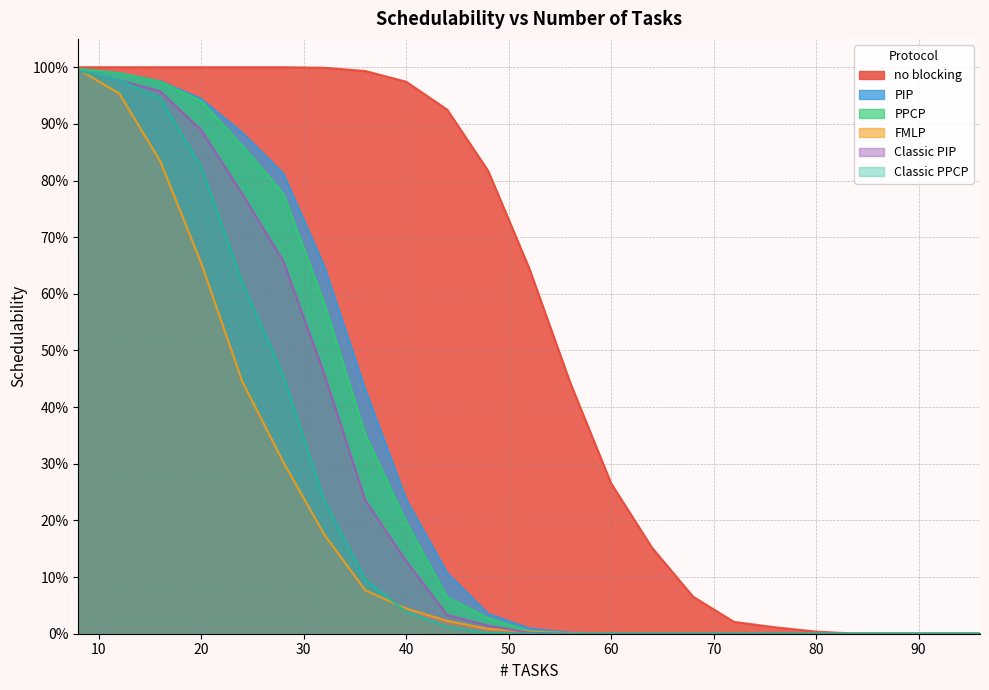

Between 80 and 84, which series saw the biggest shift?

no blocking